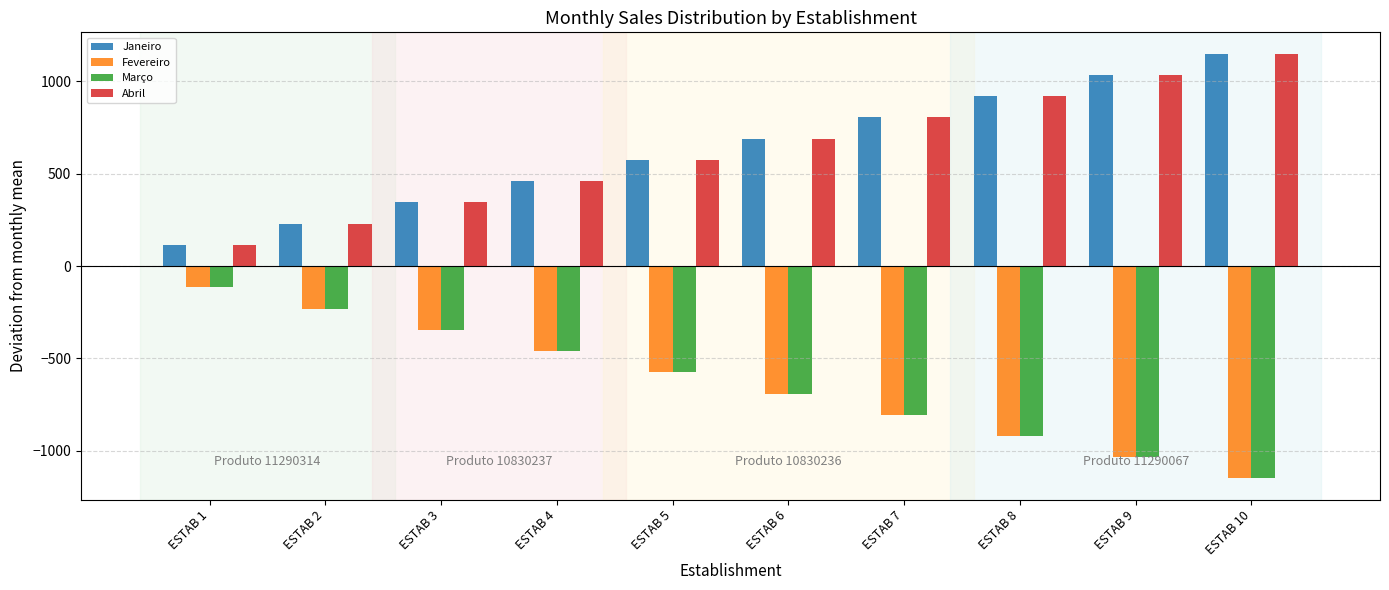

At which label does Janeiro reach its minimum?

ESTAB 1